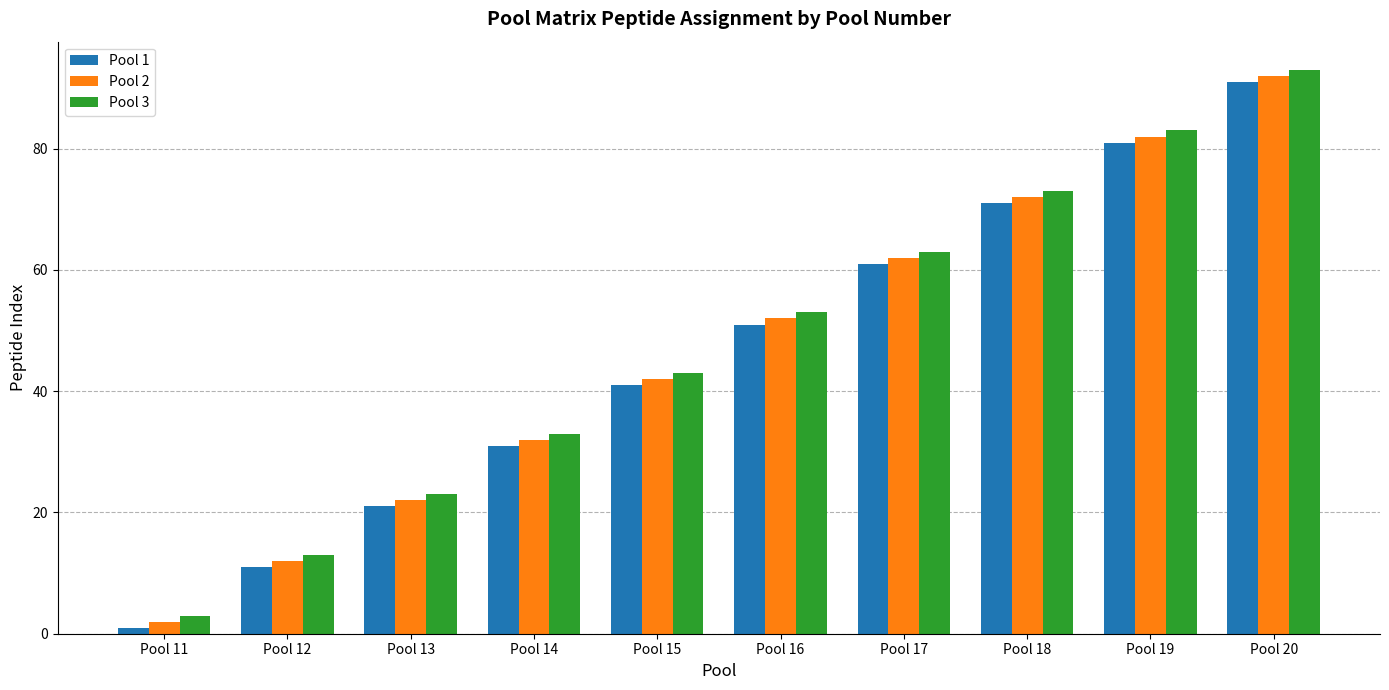

How many groups of bars are there?

10